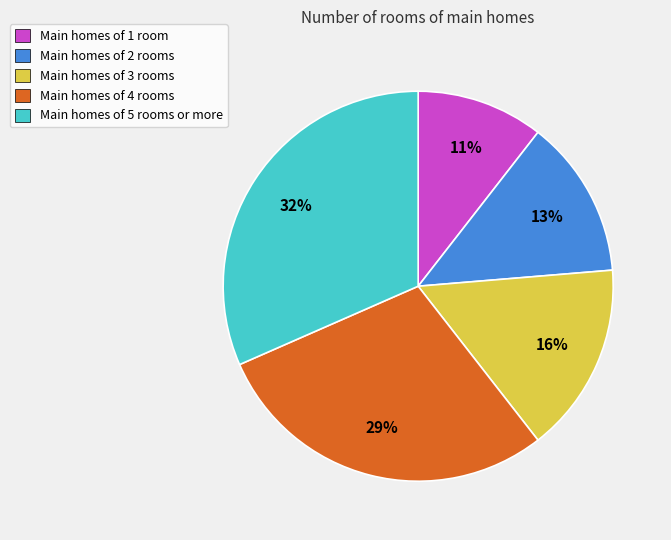

How many segments does this pie chart have?

5